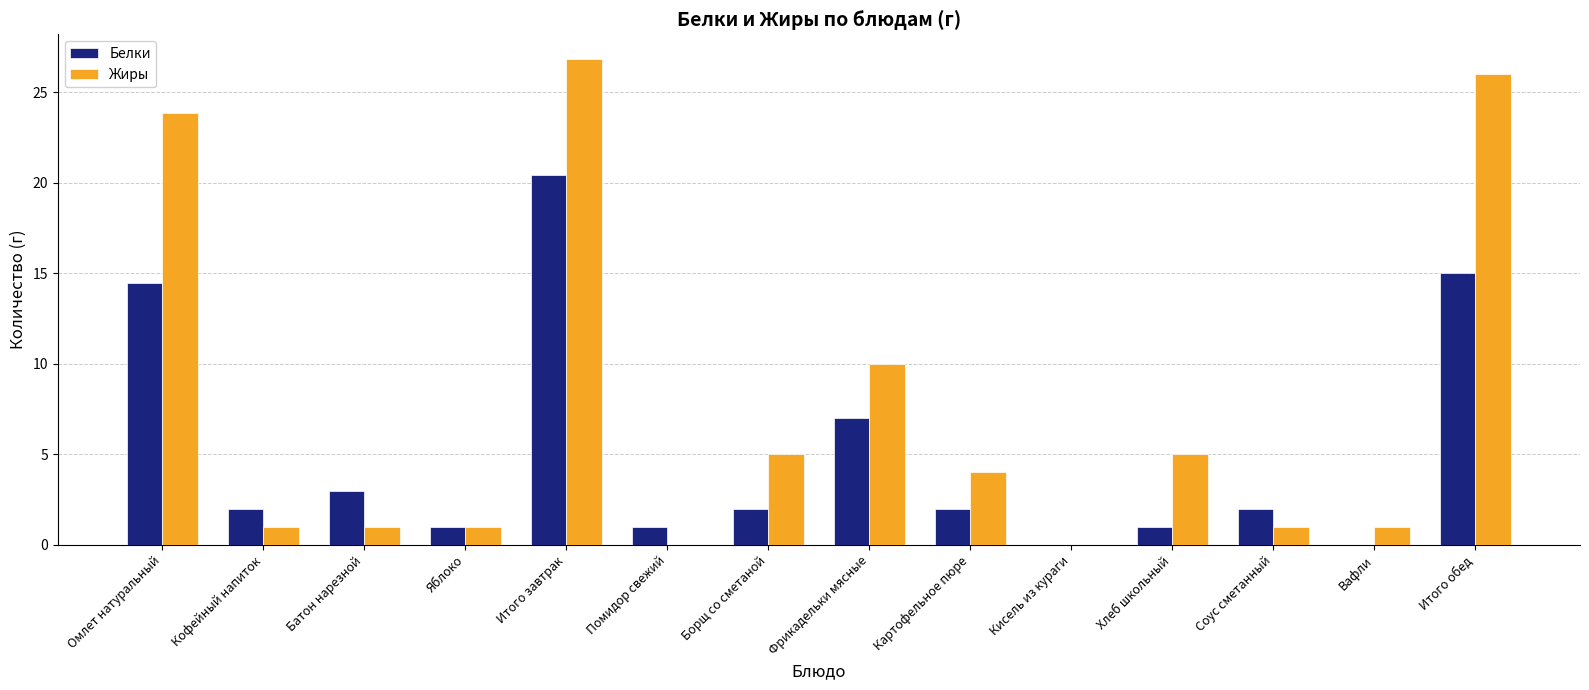

How many categories are shown in the chart?

14